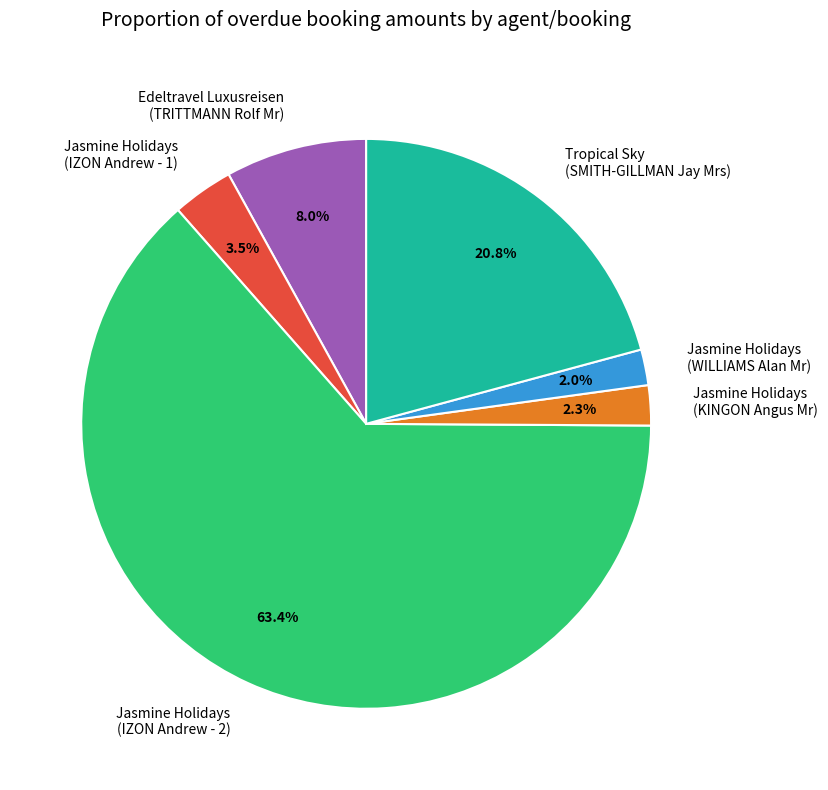

How many segments does this pie chart have?

6